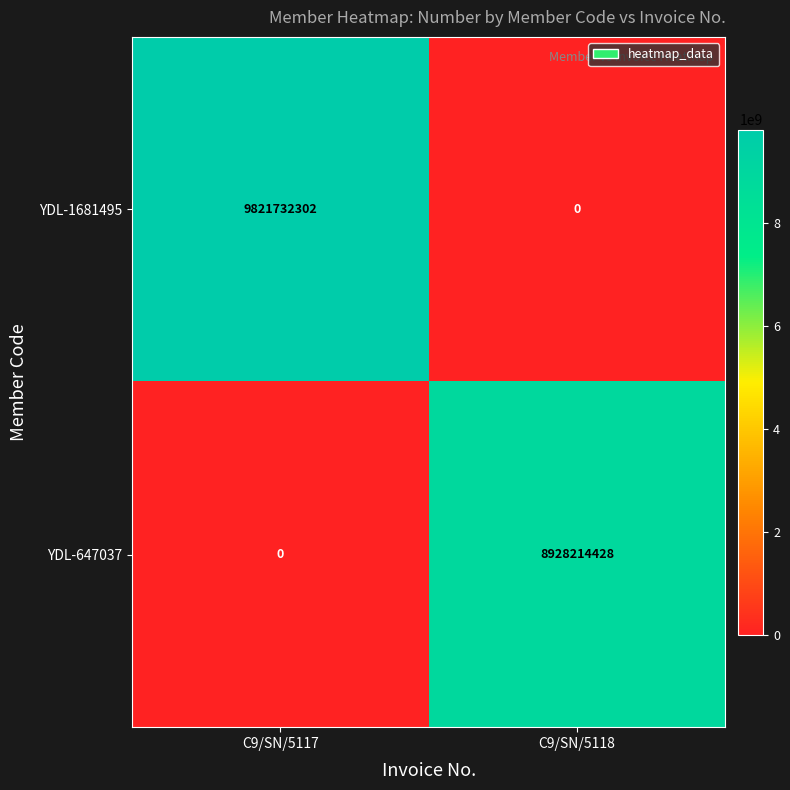

What is the difference between the YDL-1681495 values at C9/SN/5118 and C9/SN/5117?

9821732302